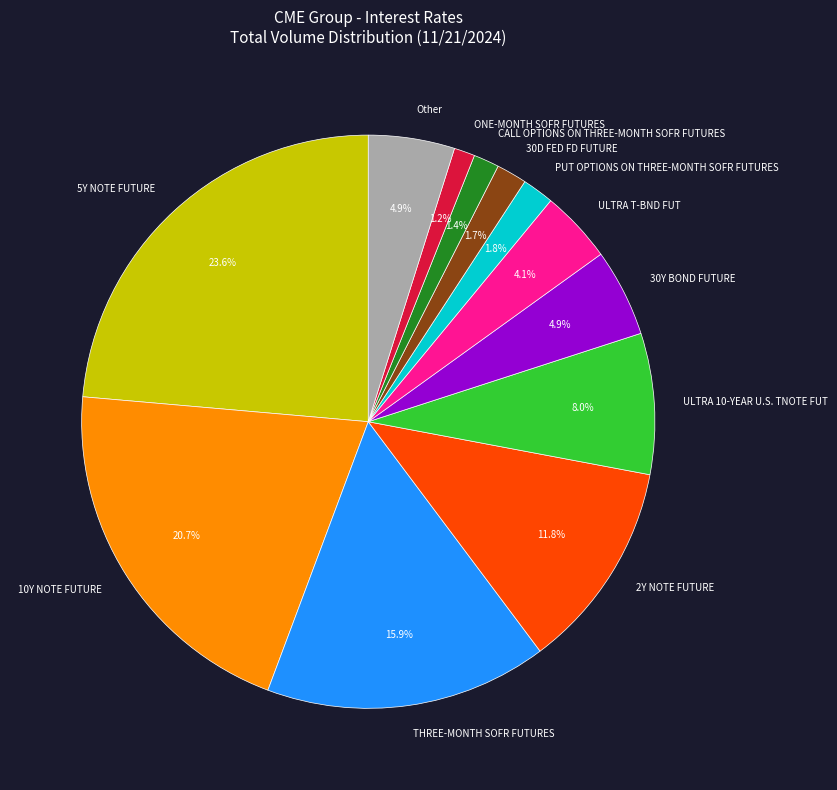

How much of the chart is everything except 10Y NOTE FUTURE?

79.2%